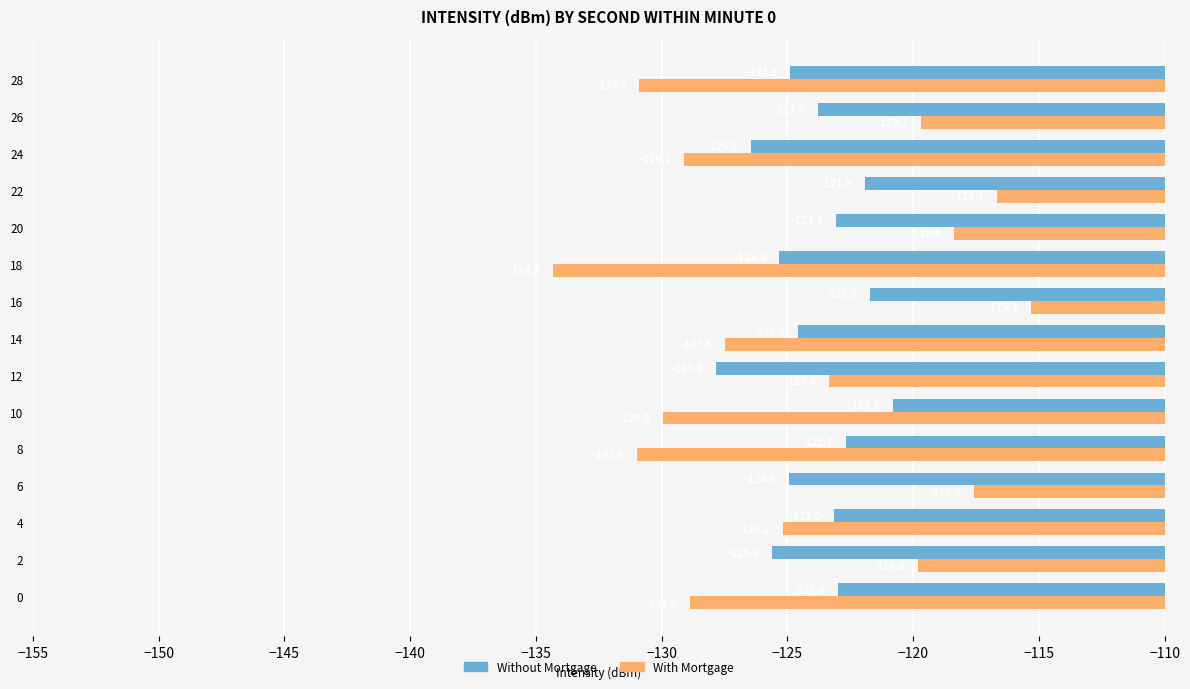

At which category is the sum across all series the highest?

16